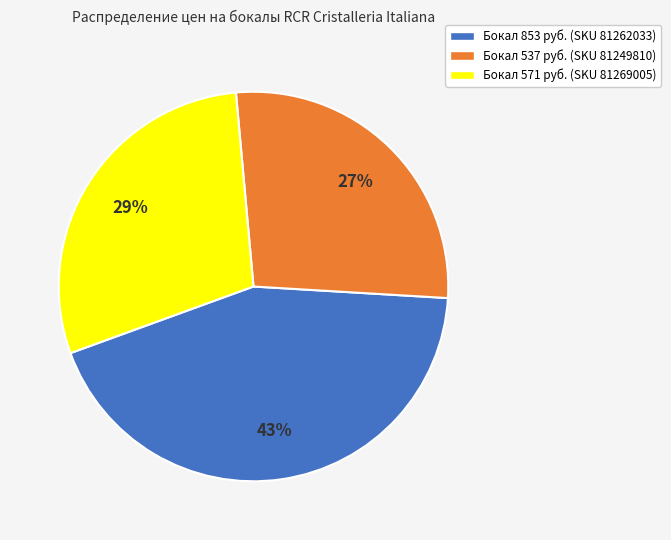

To the nearest percent, what is the combined percentage of Бокал 571 руб. (SKU 81269005) and Бокал 853 руб. (SKU 81262033)?

73%